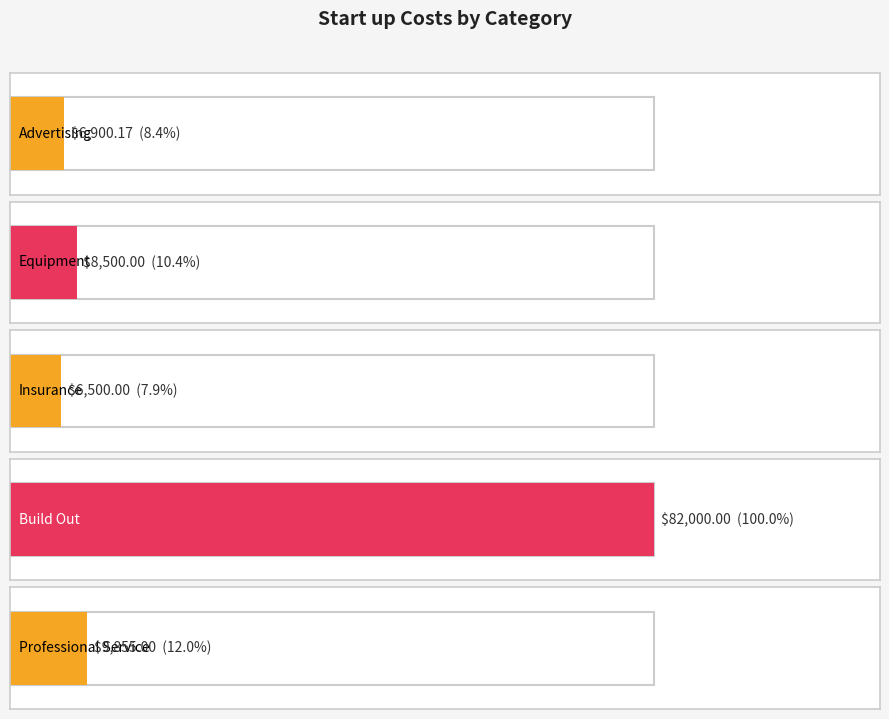

What is the difference between the values at Insurance and Professional Service?

3355.0